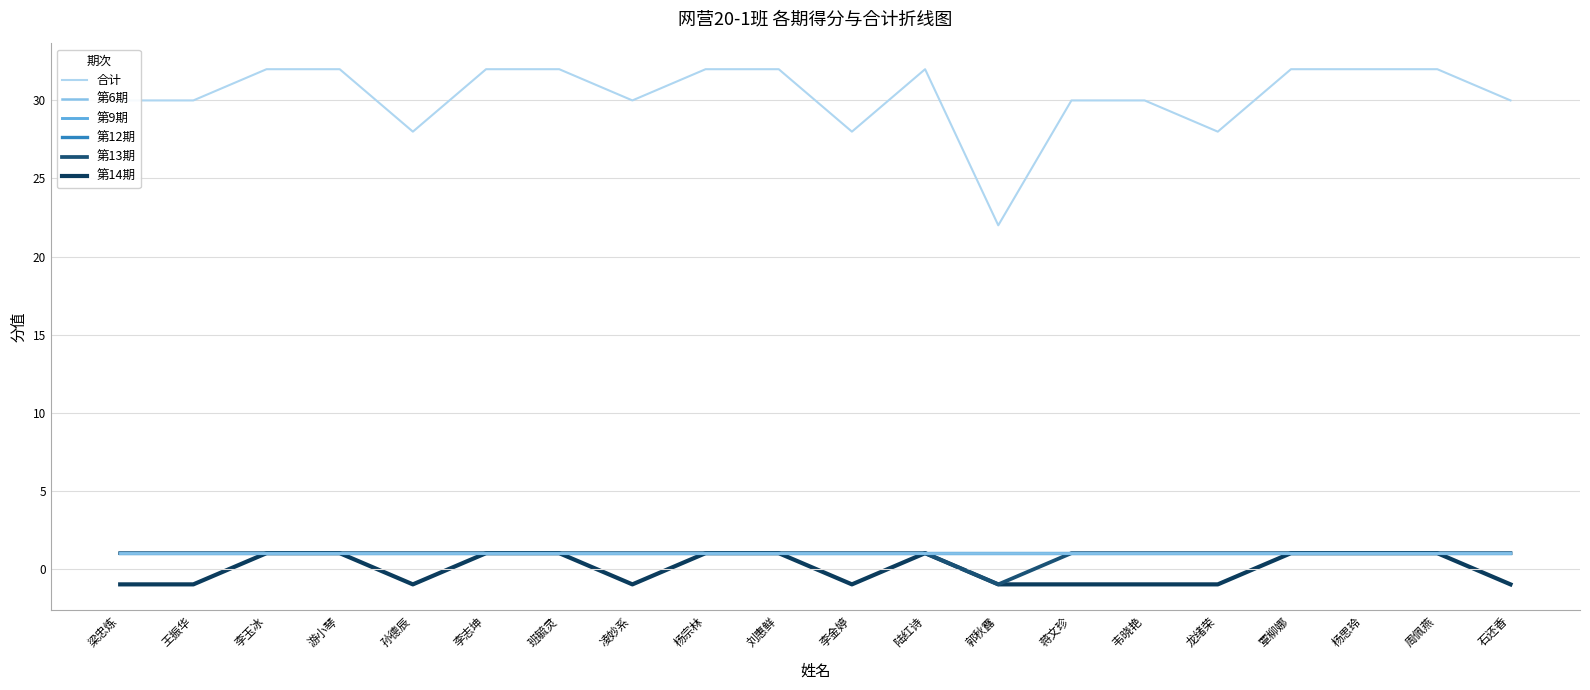

What is the highest value of the 第12期 series?

1